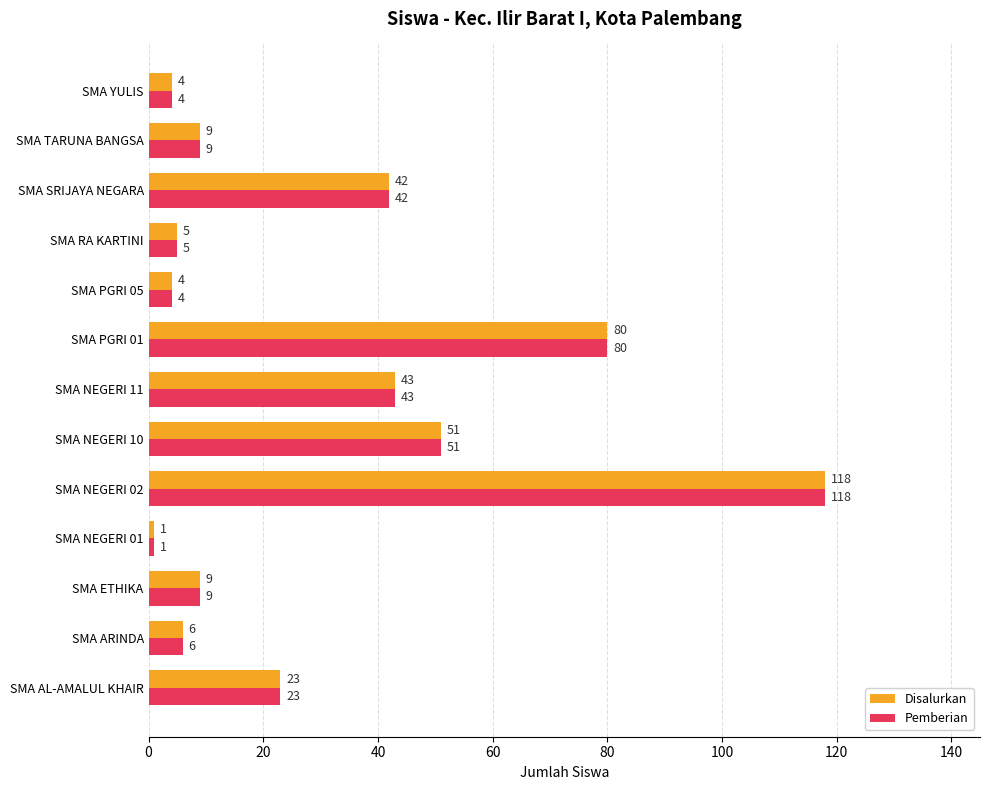

Count the number of categories in the chart.

13